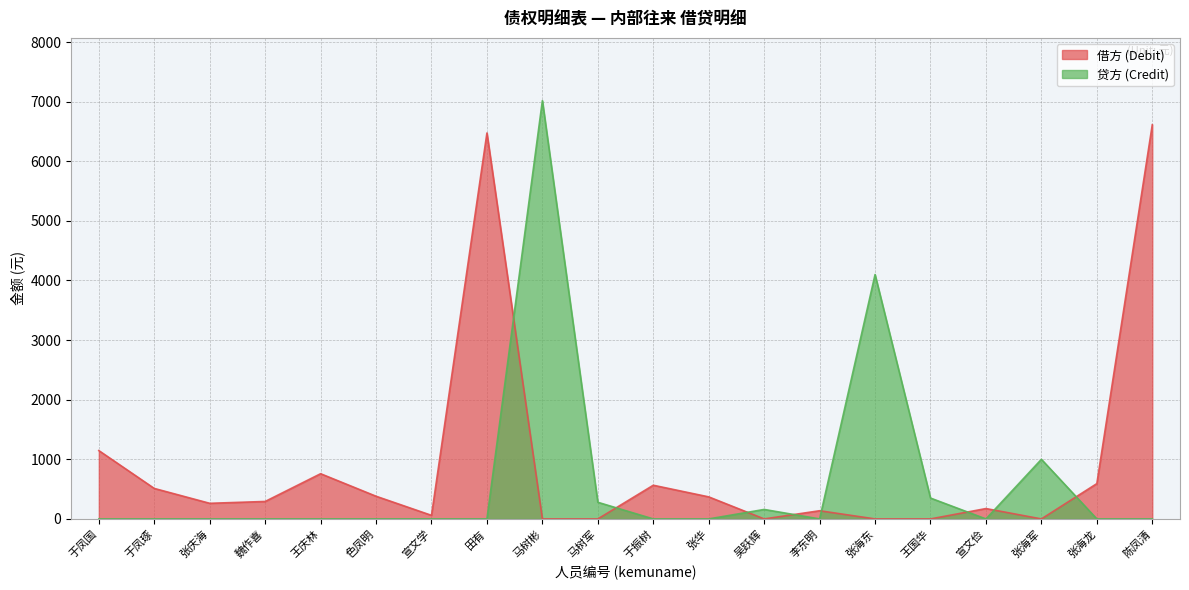

What is the difference between the second highest and second lowest values in the 借方 (Debit) series?

6474.7